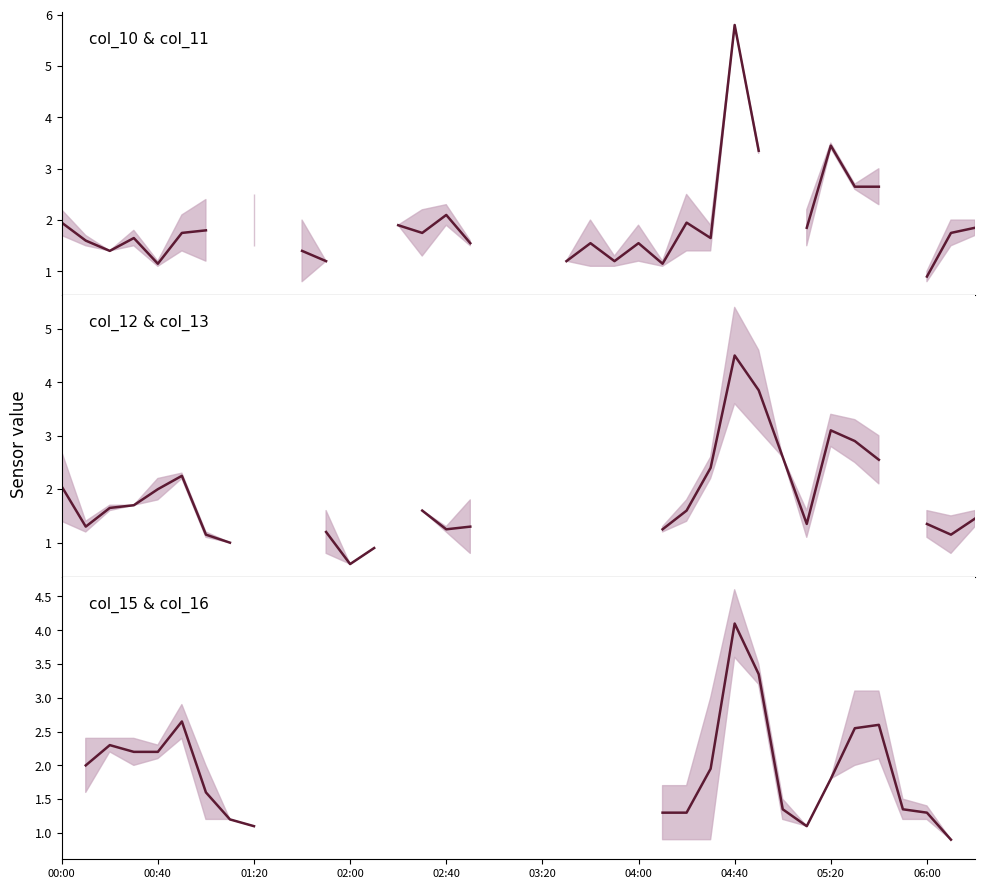

Is the value of col_15 mean at 04:00 greater than the value of col_12 mean at 36?

Yes